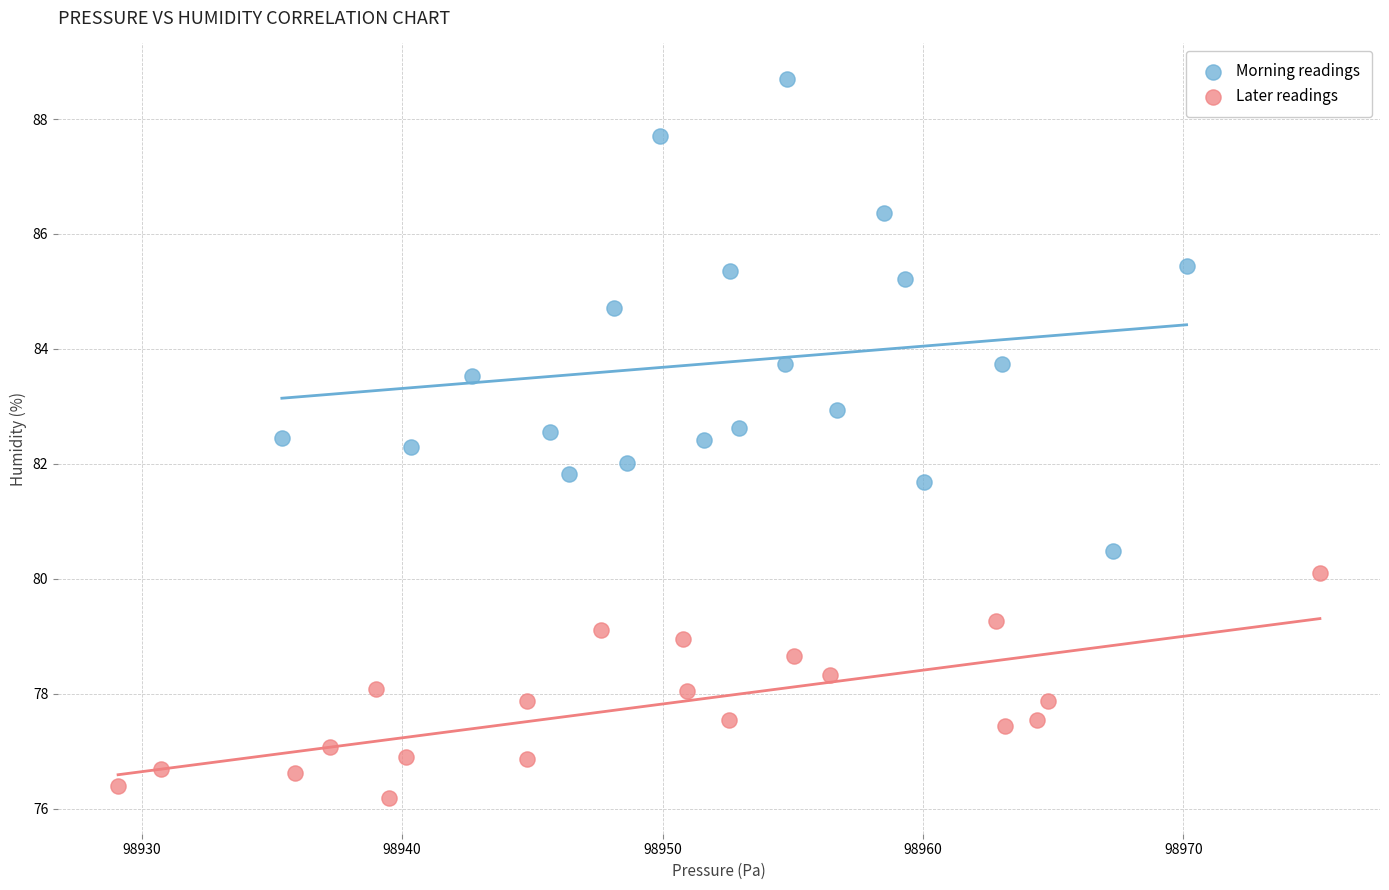

Which series contains the lowest Y value?

Later readings